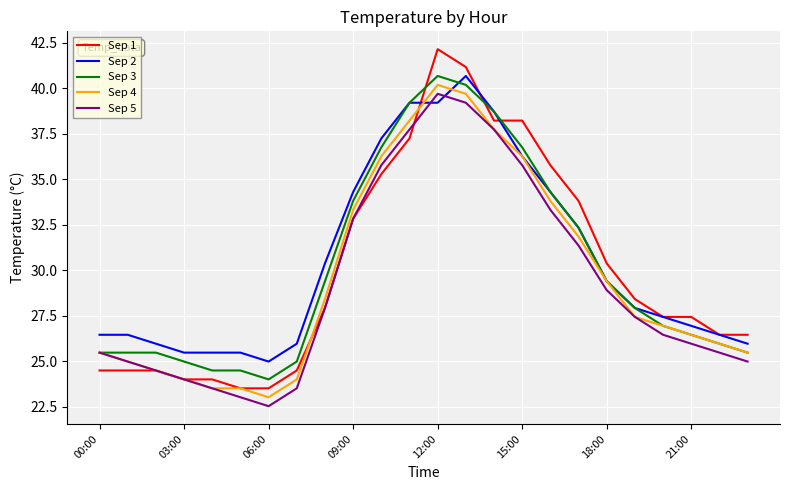

What is the average value of the Sep 5 series?

29.3